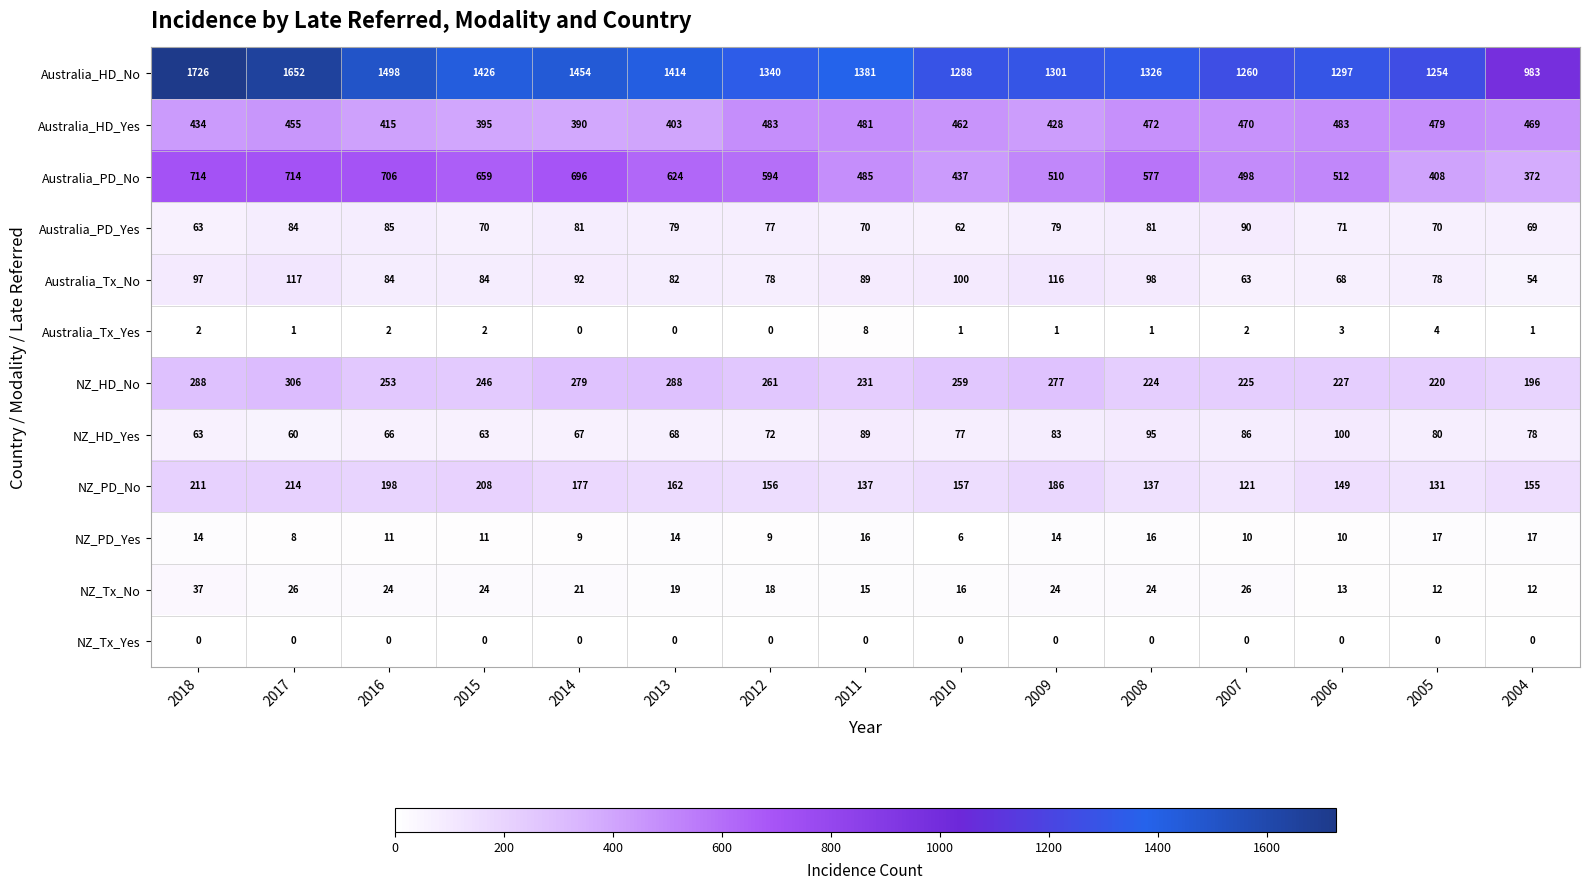

The value of Australia_PD_No at 2012 is 778. True or false?

False